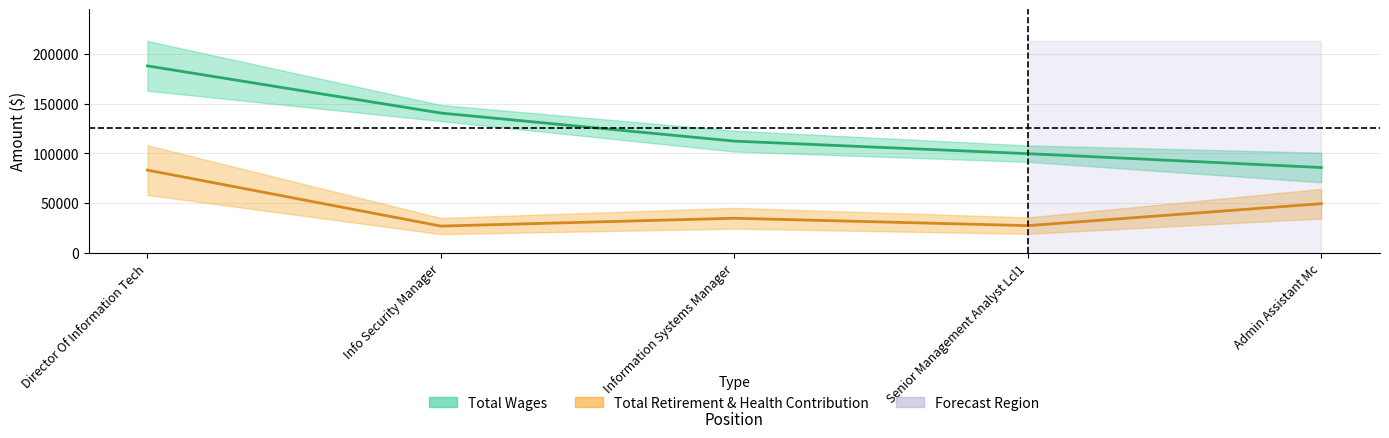

At which label does Total Wages reach its peak?

Director Of Information Tech